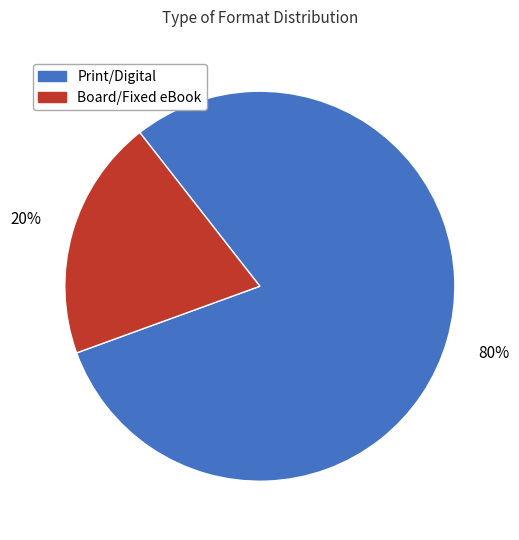

Does any single category account for the majority?

Yes